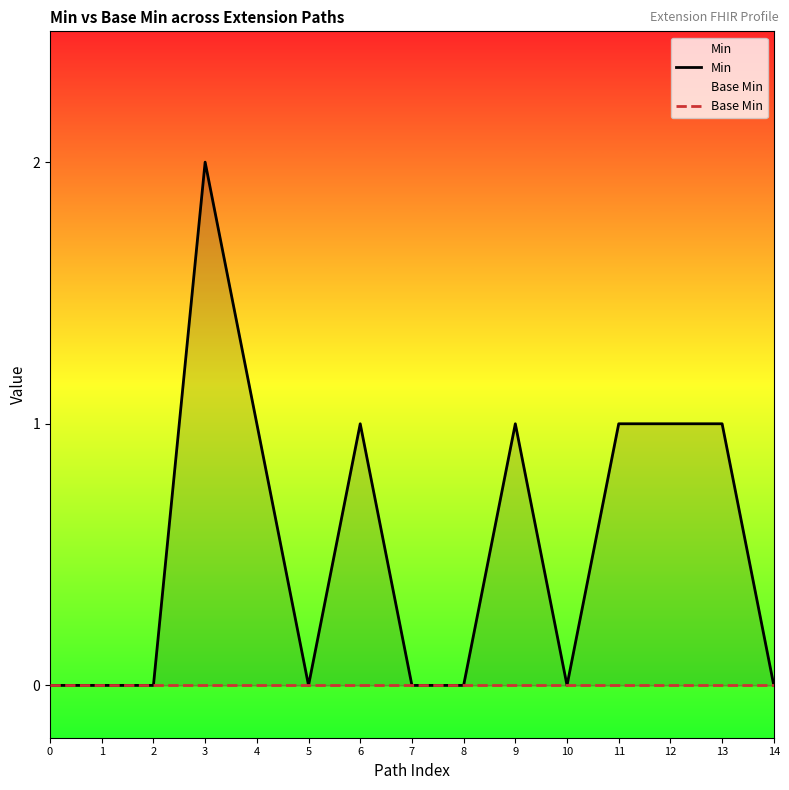

True or false: Min and Base Min intersect in this chart.

False